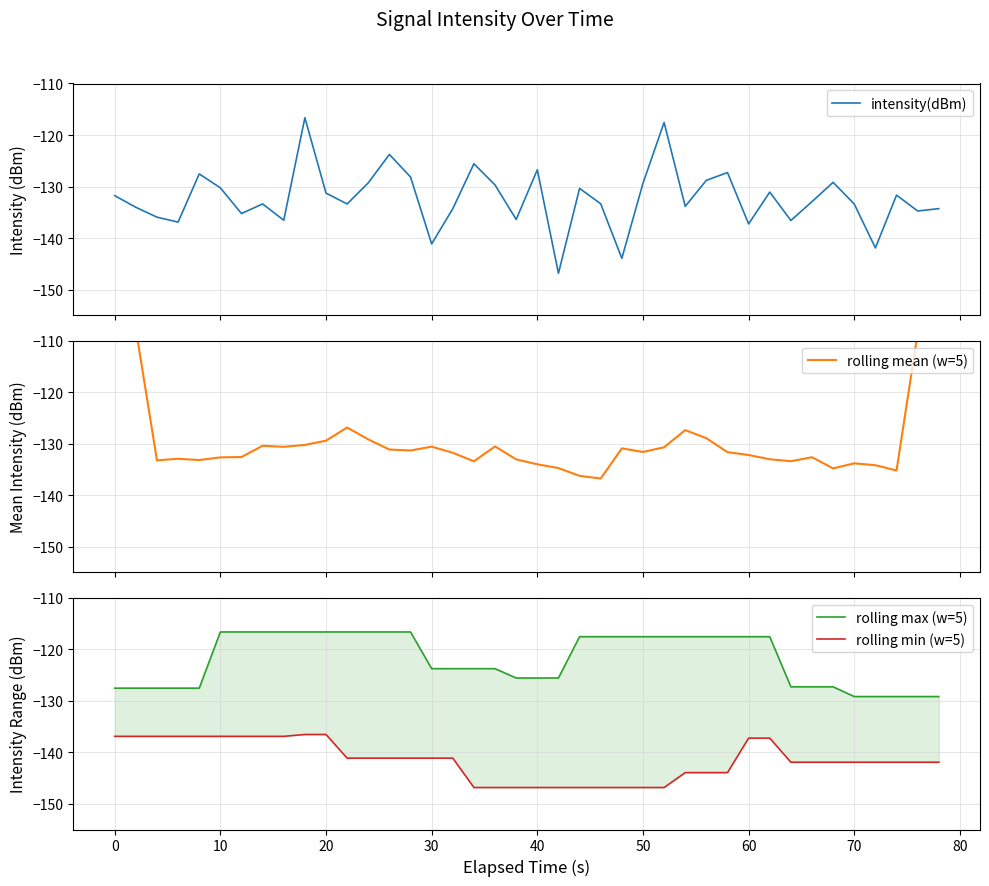

Which series has the largest total across all categories?

rolling max (w=5)